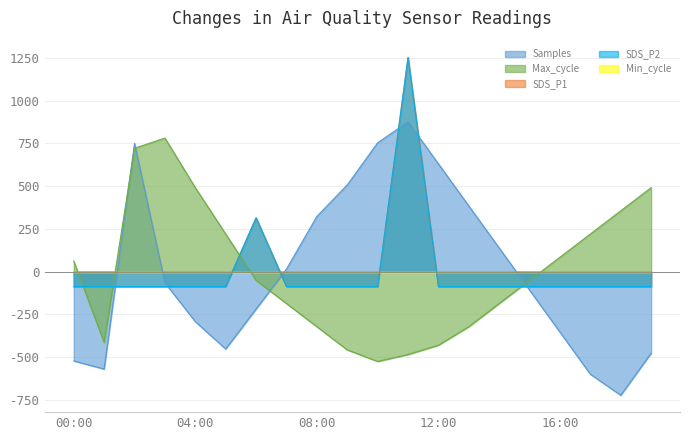

Is it true that Samples equals 507.0 at 09:00?

True